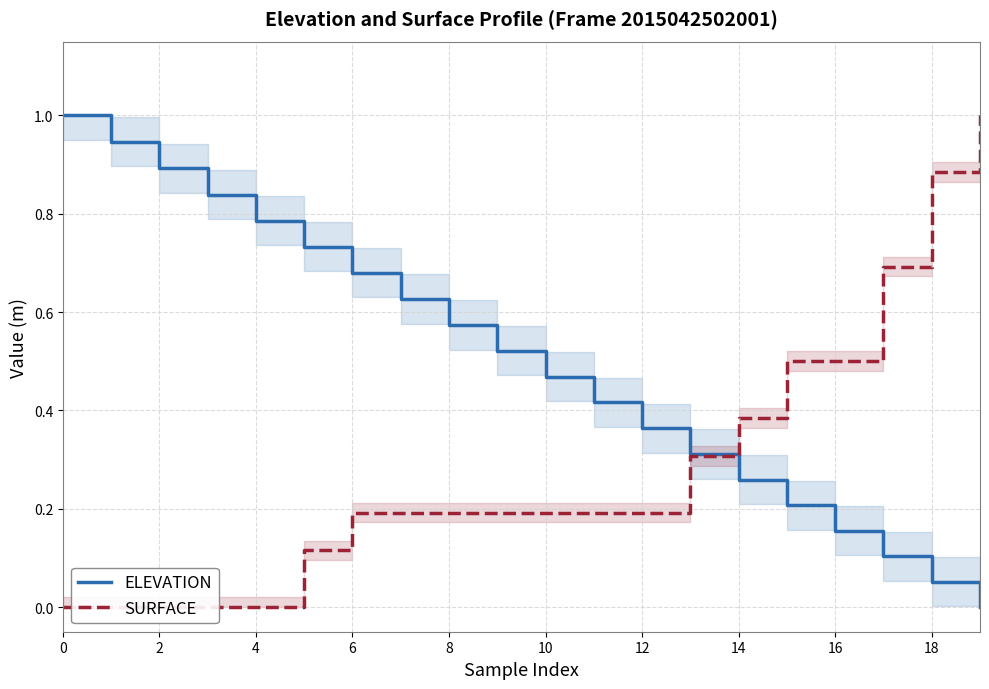

True or false: ELEVATION and SURFACE intersect in this chart.

True